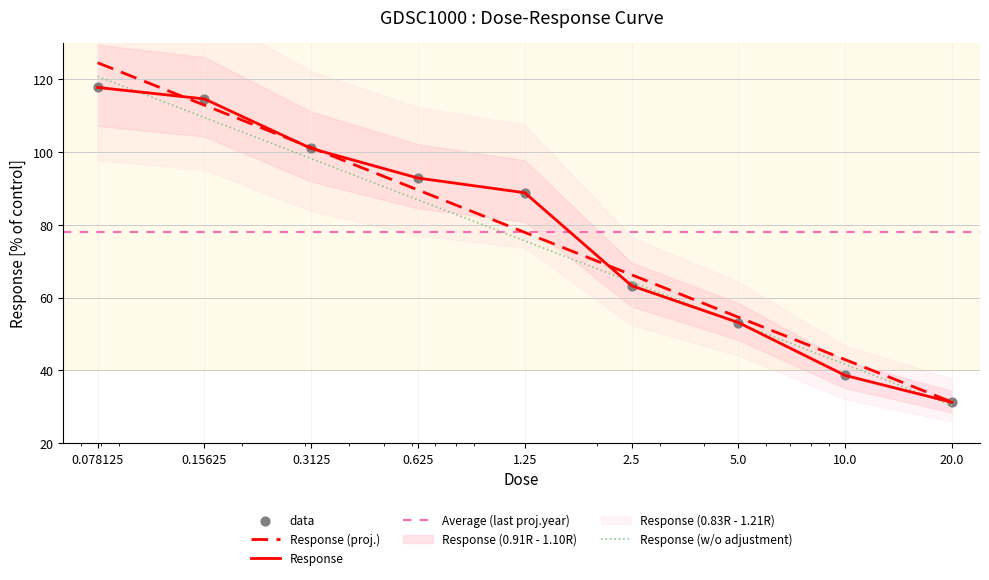

What is the change in value from 5.0 to 20.0?

-21.9